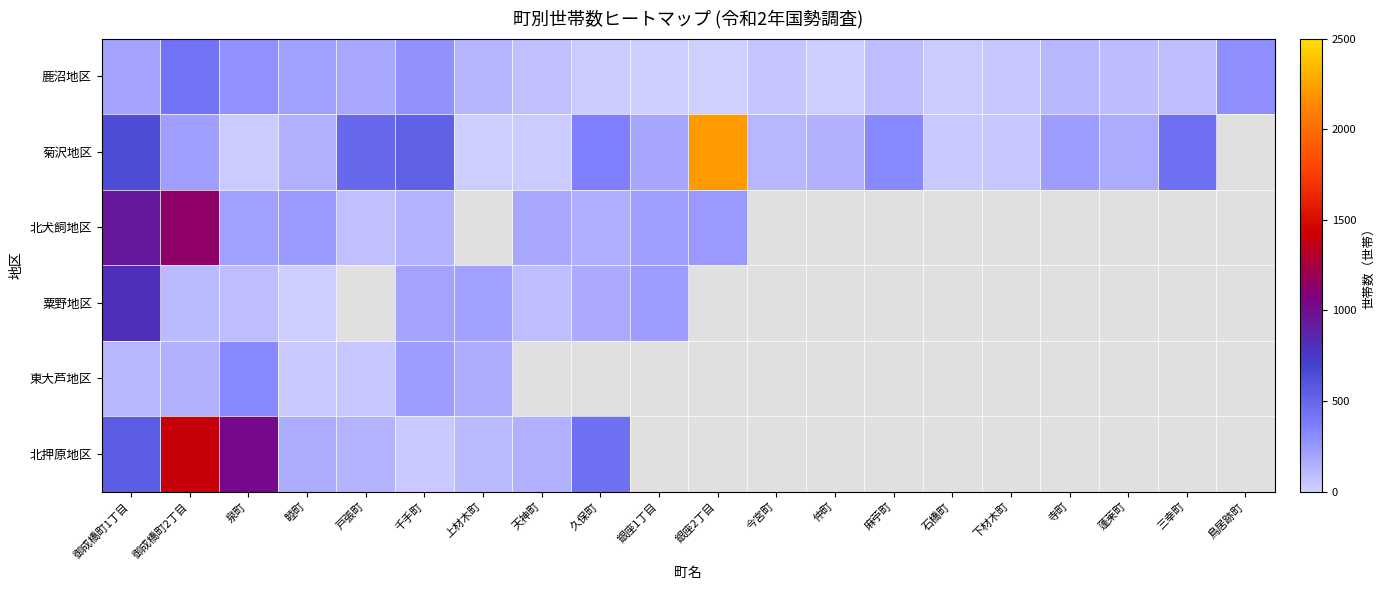

What is the difference between the highest and lowest values at 天神町?

157.0